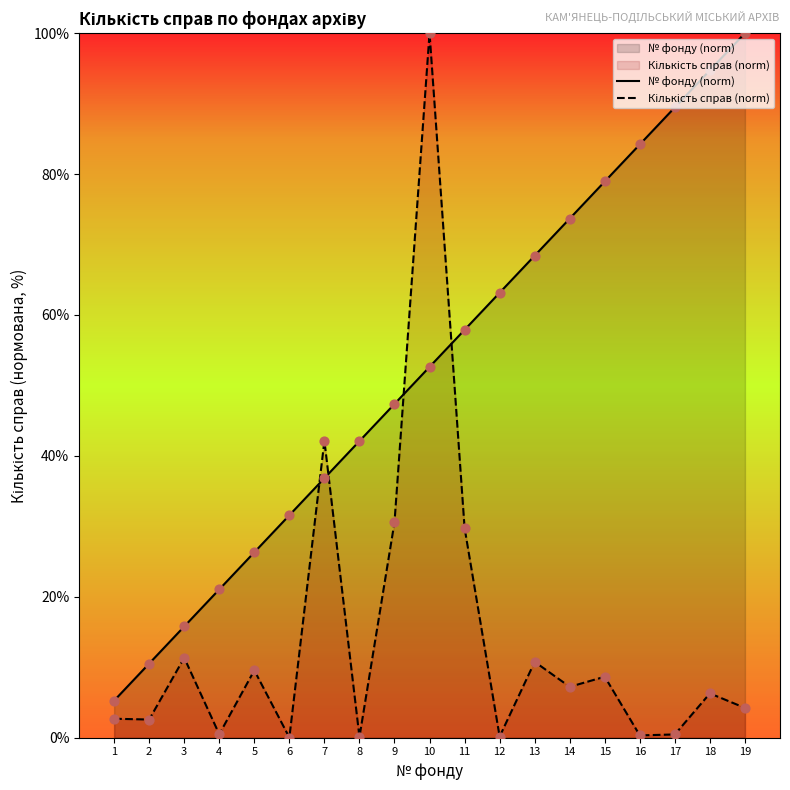

Which series has the largest total across all categories?

№ фонду (norm)